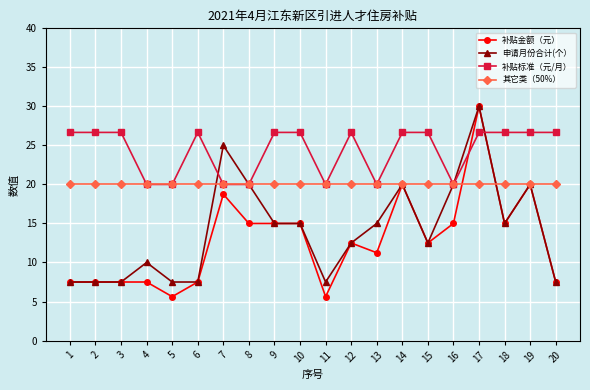

What is the approximate value of 补贴金额（元） at 9?

15.0